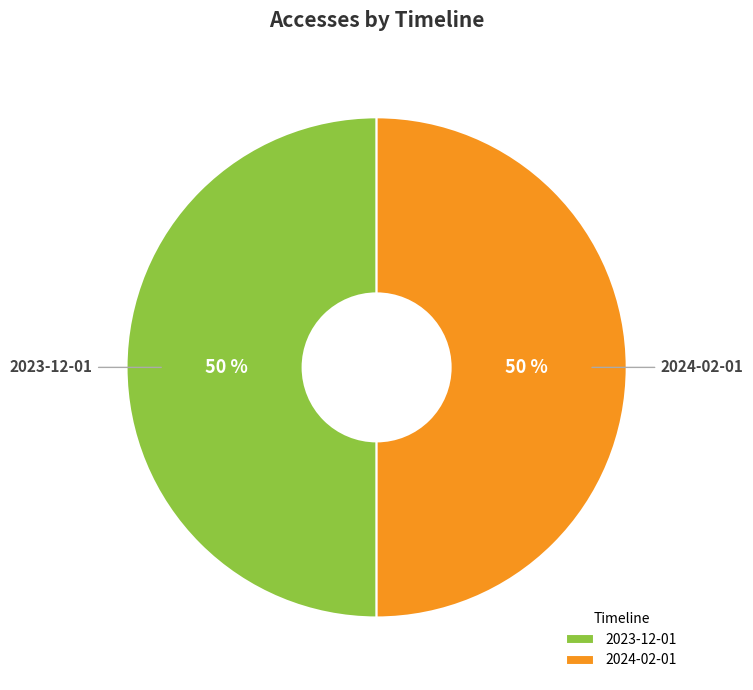

To the nearest percent, what portion does 2024-02-01 represent?

50%